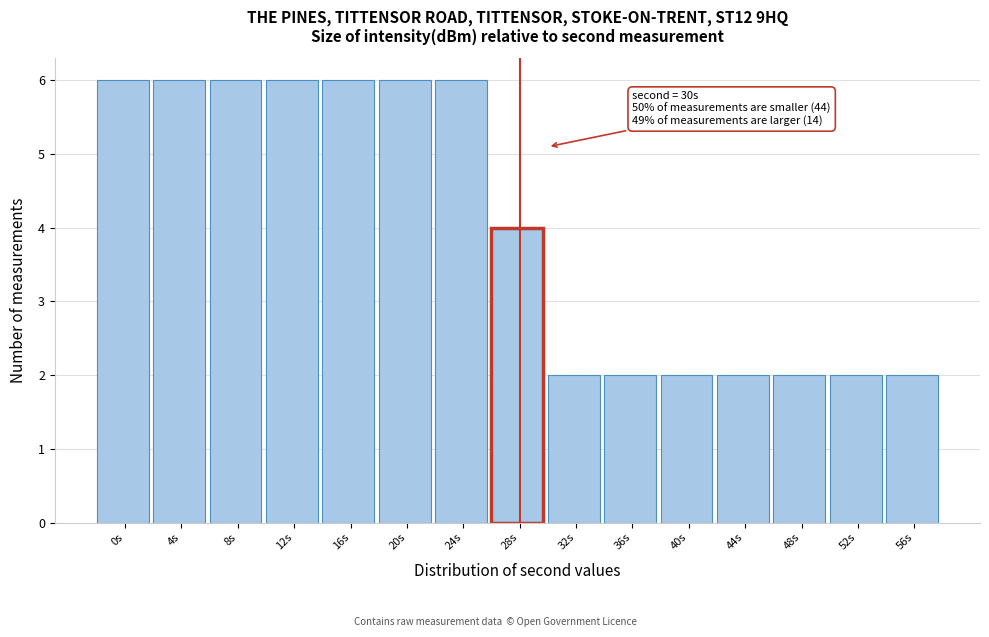

Reading right to left, extract all data points from this chart.

2	2	2	2	2	2	2	4	6	6	6	6	6	6	6